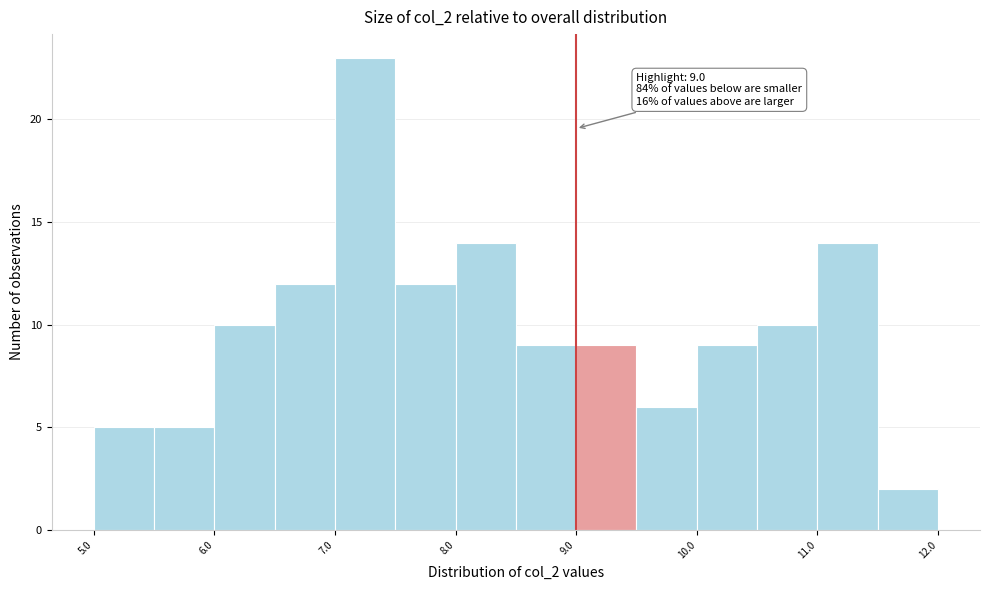

Which range on the x-axis has the tallest bar?

7.0 to 7.5